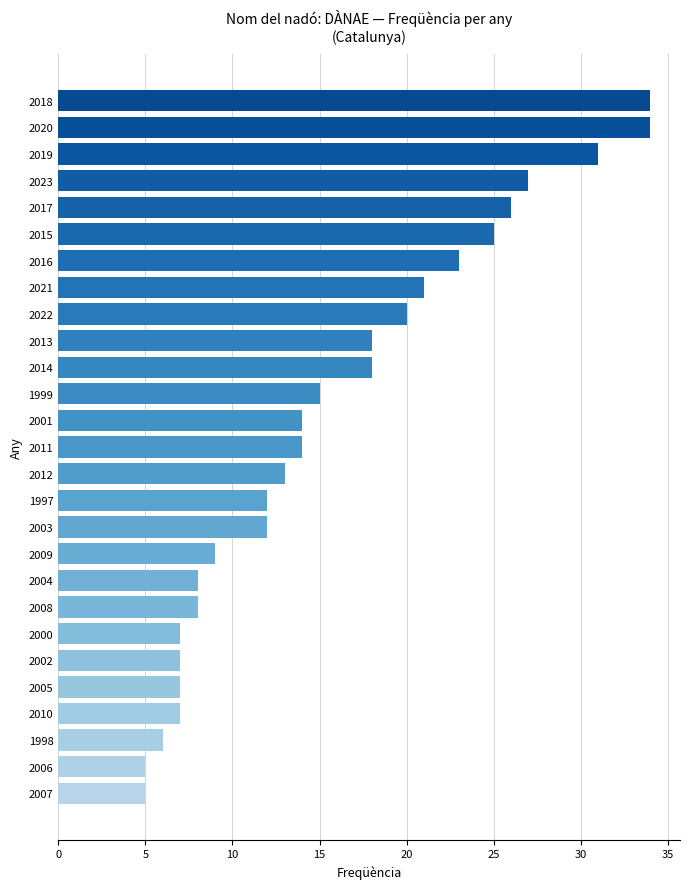

Reading bottom to top, extract all data points from this chart.

5	5	6	7	7	7	7	8	8	9	12	12	13	14	14	15	18	18	20	21	23	25	26	27	31	34	34